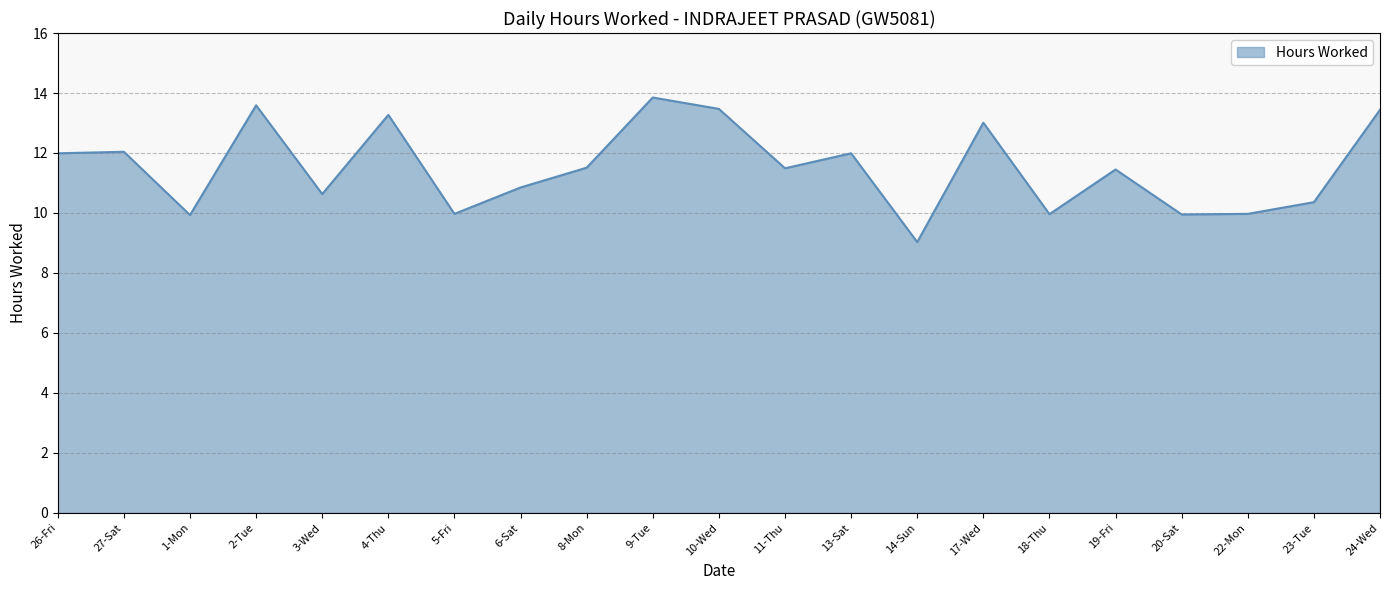

Which label corresponds to the largest value in the chart?

9-Tue